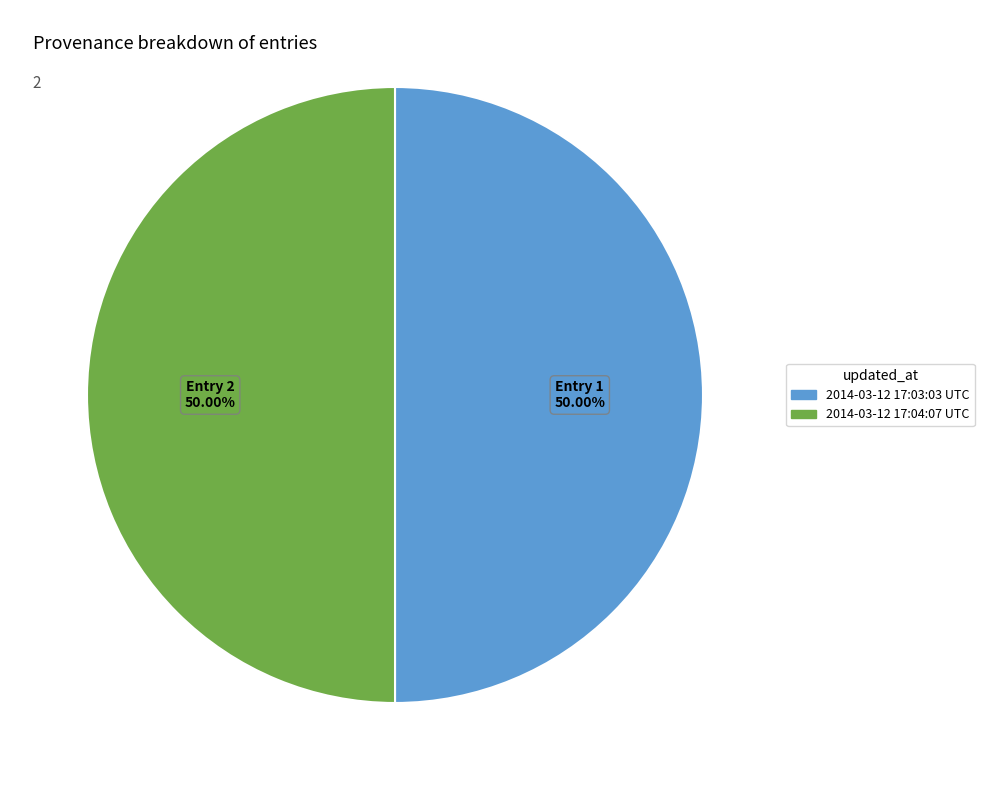

What is the ratio of the value at 2014-03-12 17:03:03 UTC to the value at 2014-03-12 17:04:07 UTC?

1.0